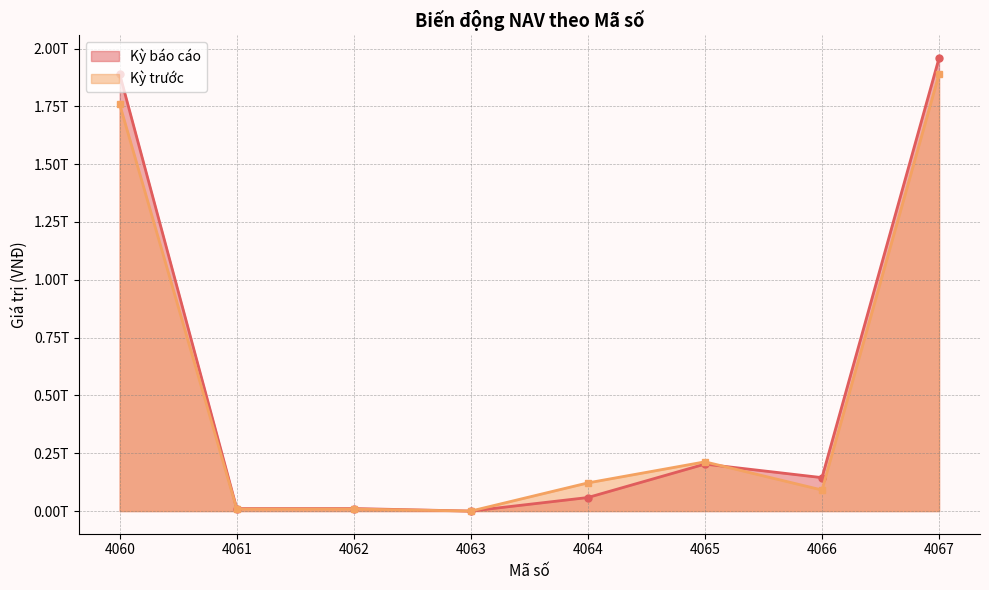

What is the spread (max minus min) of values at 4064?

63245759029